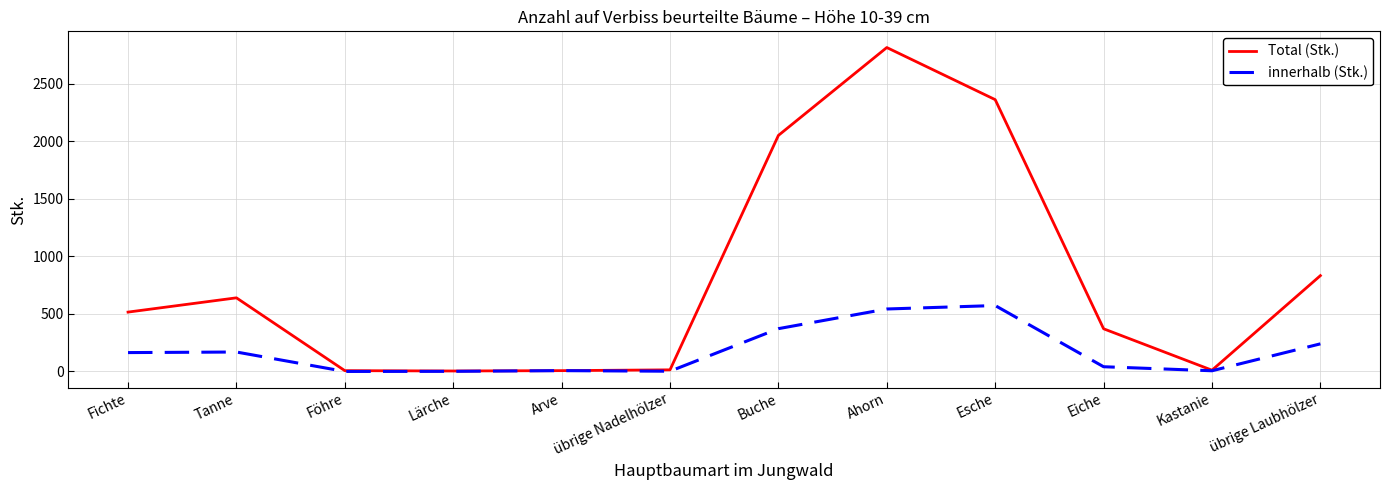

List the series in order of their overall mean, highest first.

Total (Stk.), innerhalb (Stk.)